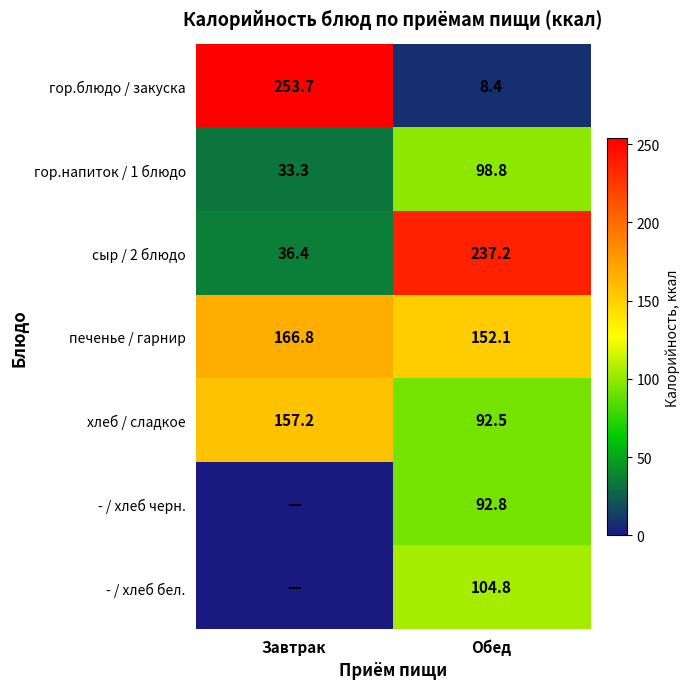

The value of печенье / гарнир at Завтрак is 61.5. True or false?

False